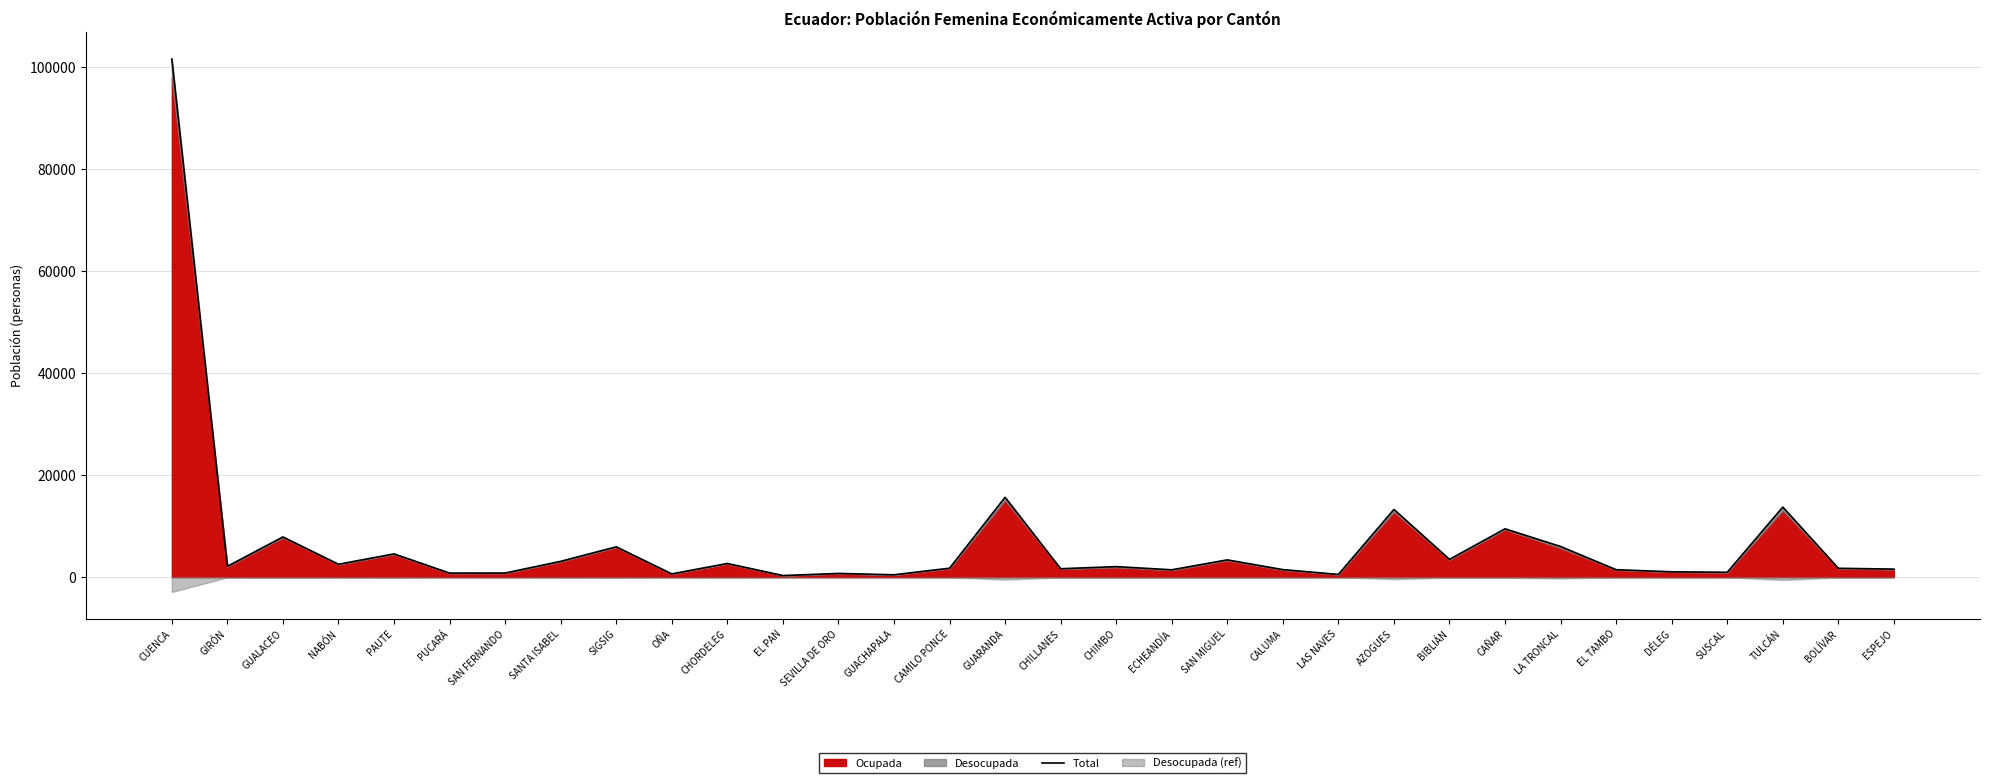

How many interior local valleys (lower than both neighbors) does the data have?

11